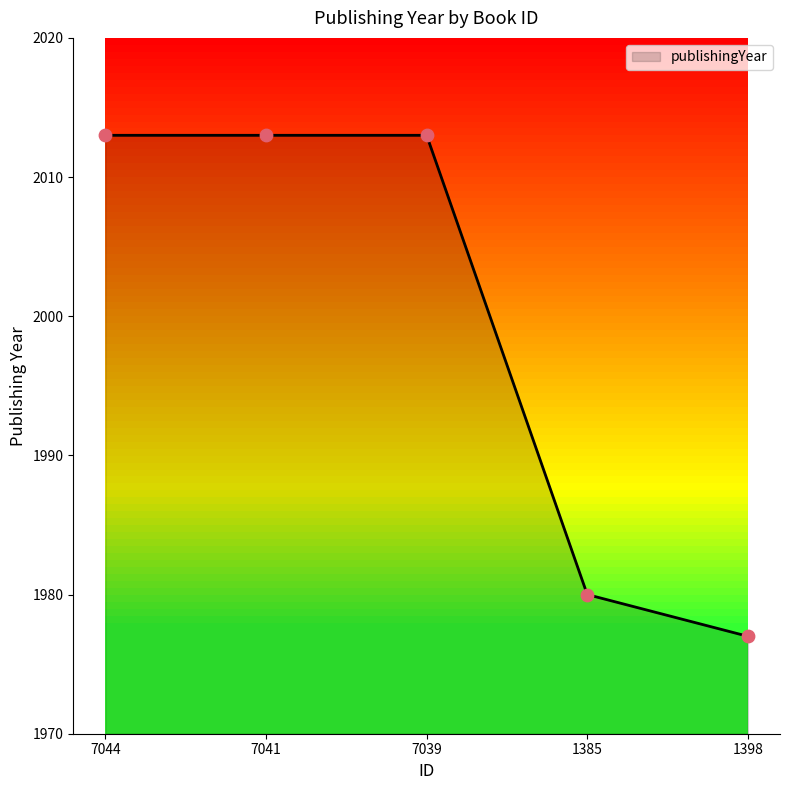

Which has a higher value, 7044 or 1398?

7044